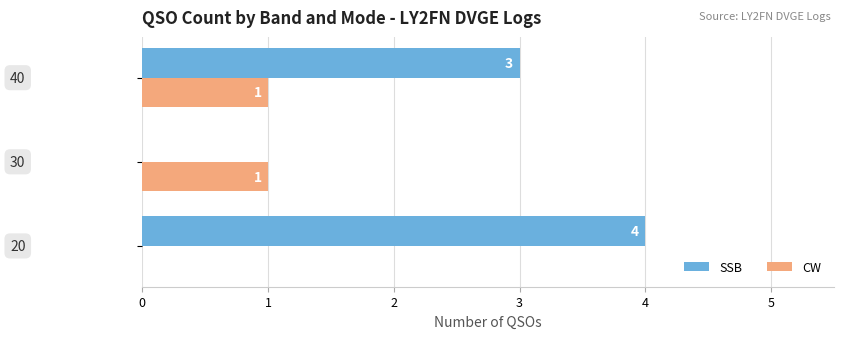

What is the sum of all SSB values?

7